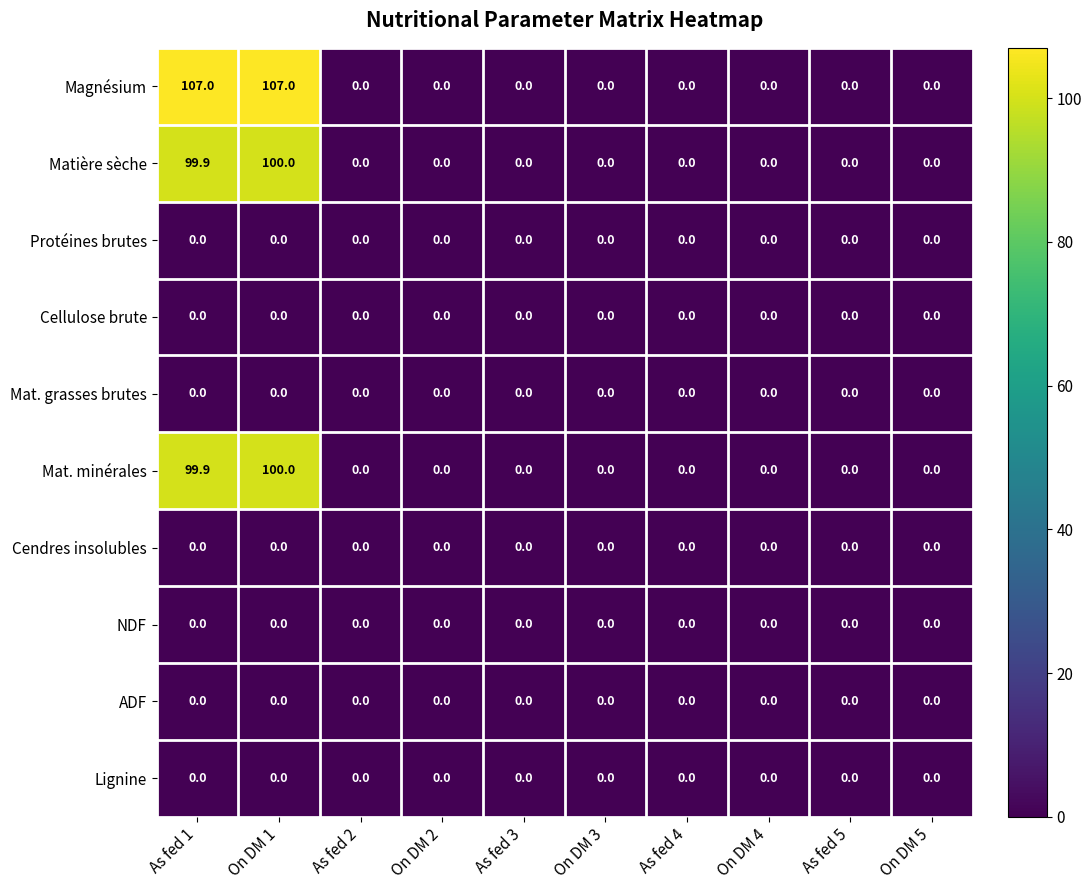

Which series has the largest range (max minus min)?

Magnésium